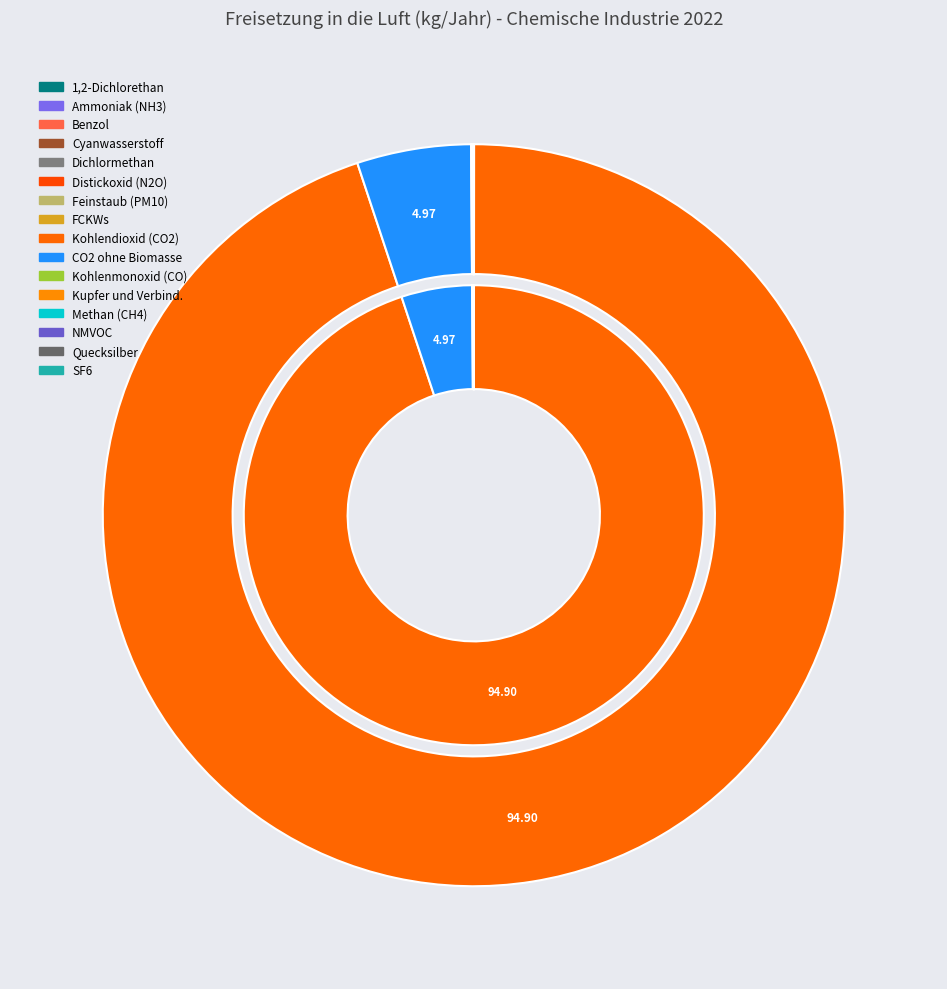

Between Kohlenmonoxid (CO) and FCKWs, which is larger?

Kohlenmonoxid (CO)